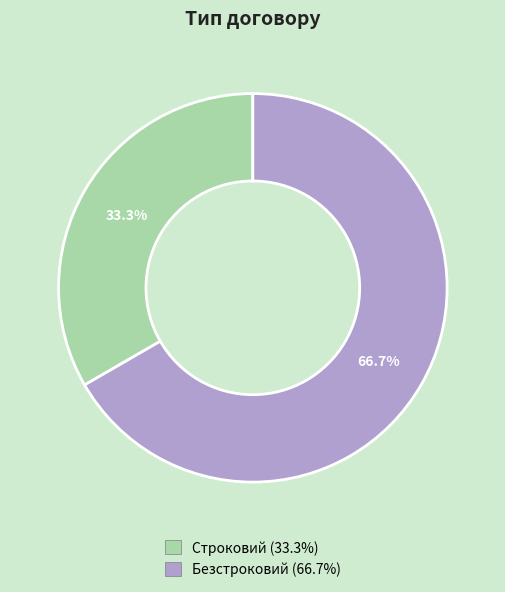

What is the ratio of the value at Строковий to the value at Безстроковий?

0.5